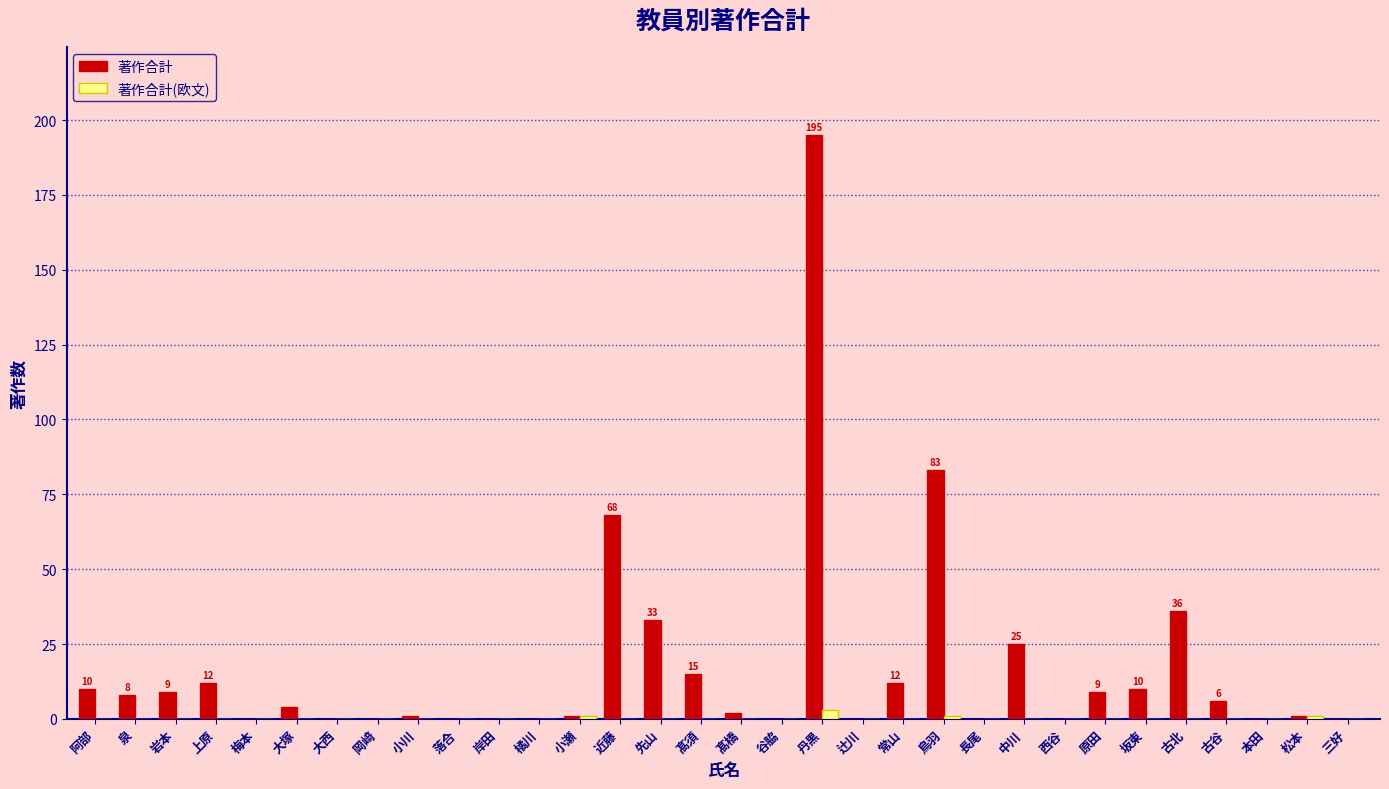

Does the chart contain stacked bars?

No